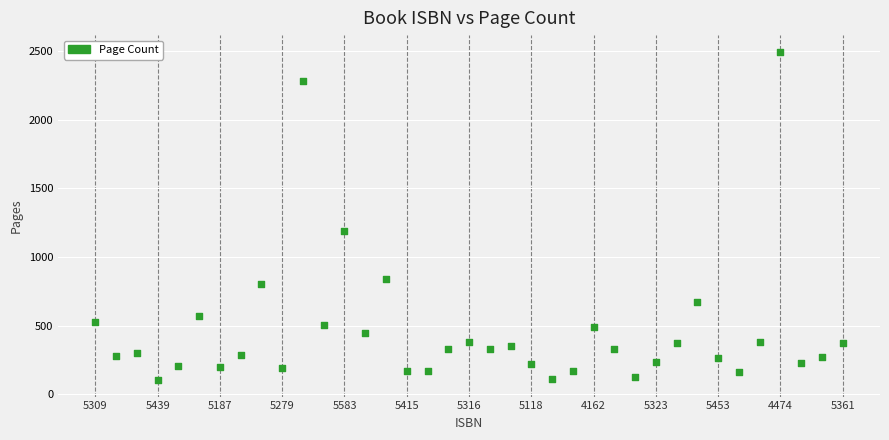

What Y value in the scatter plot is closest to 1300?

1190